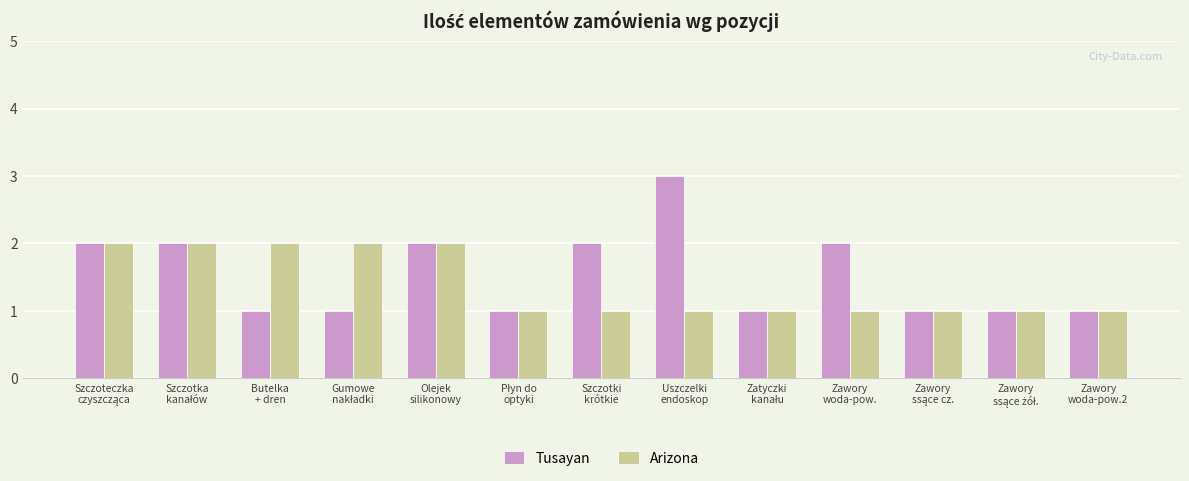

How many bars are there in each group?

2